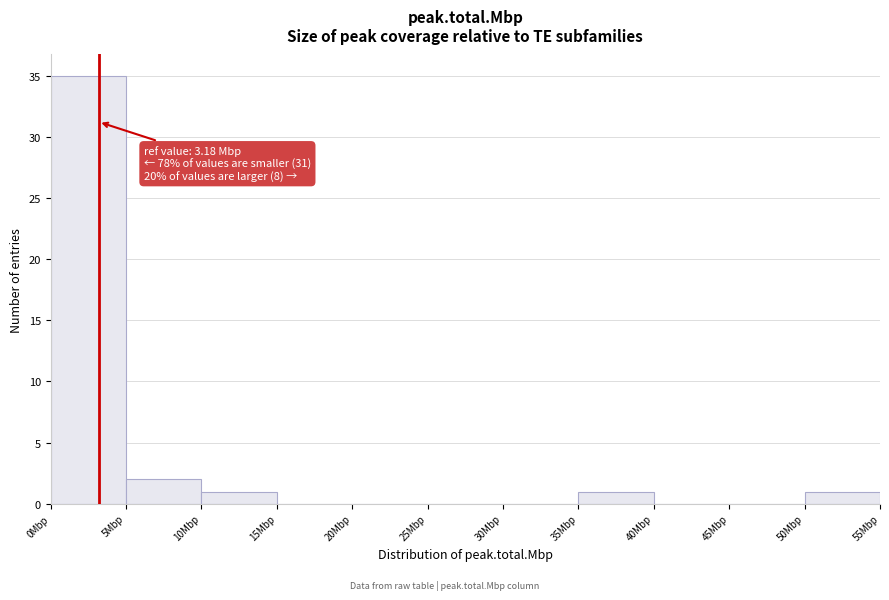

Over which range of the x-axis is the bar tallest?

0 to 5